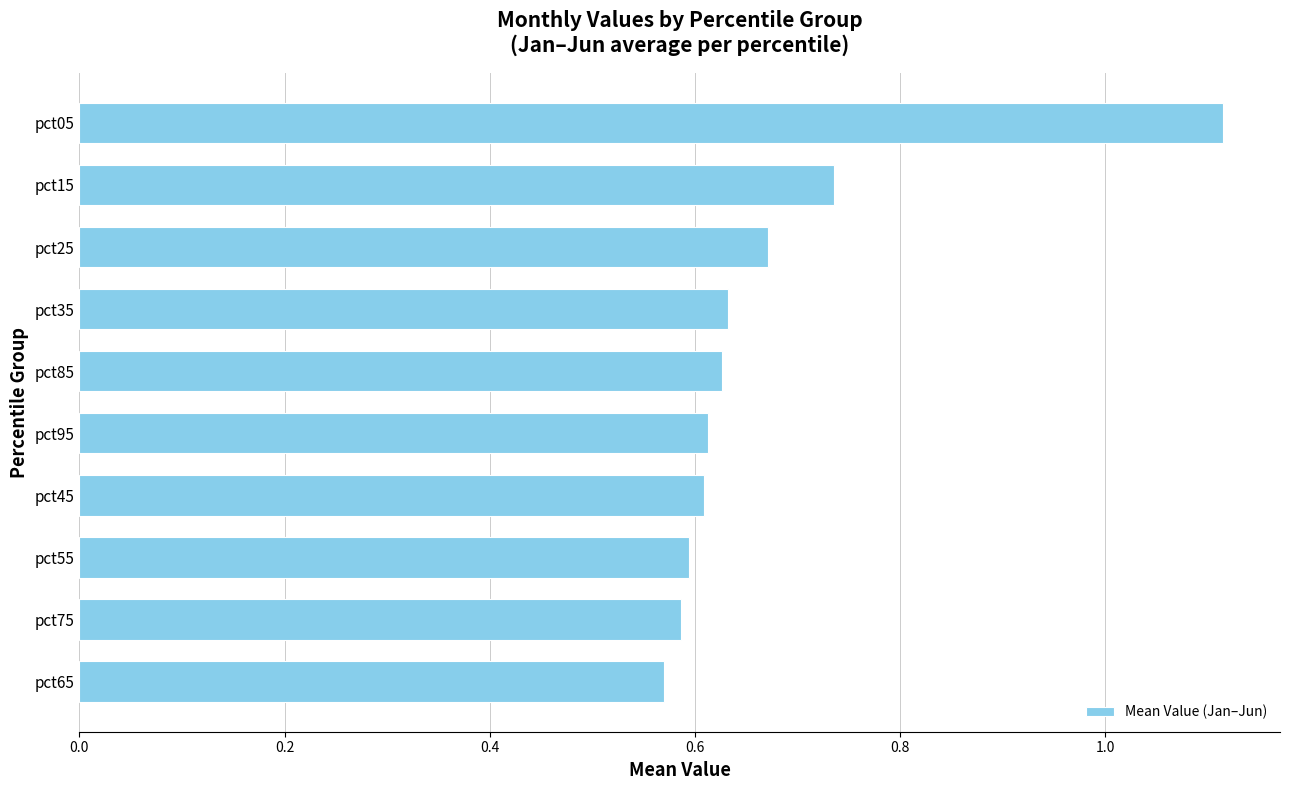

What is the sum of the values at pct05 and pct75?

1.7